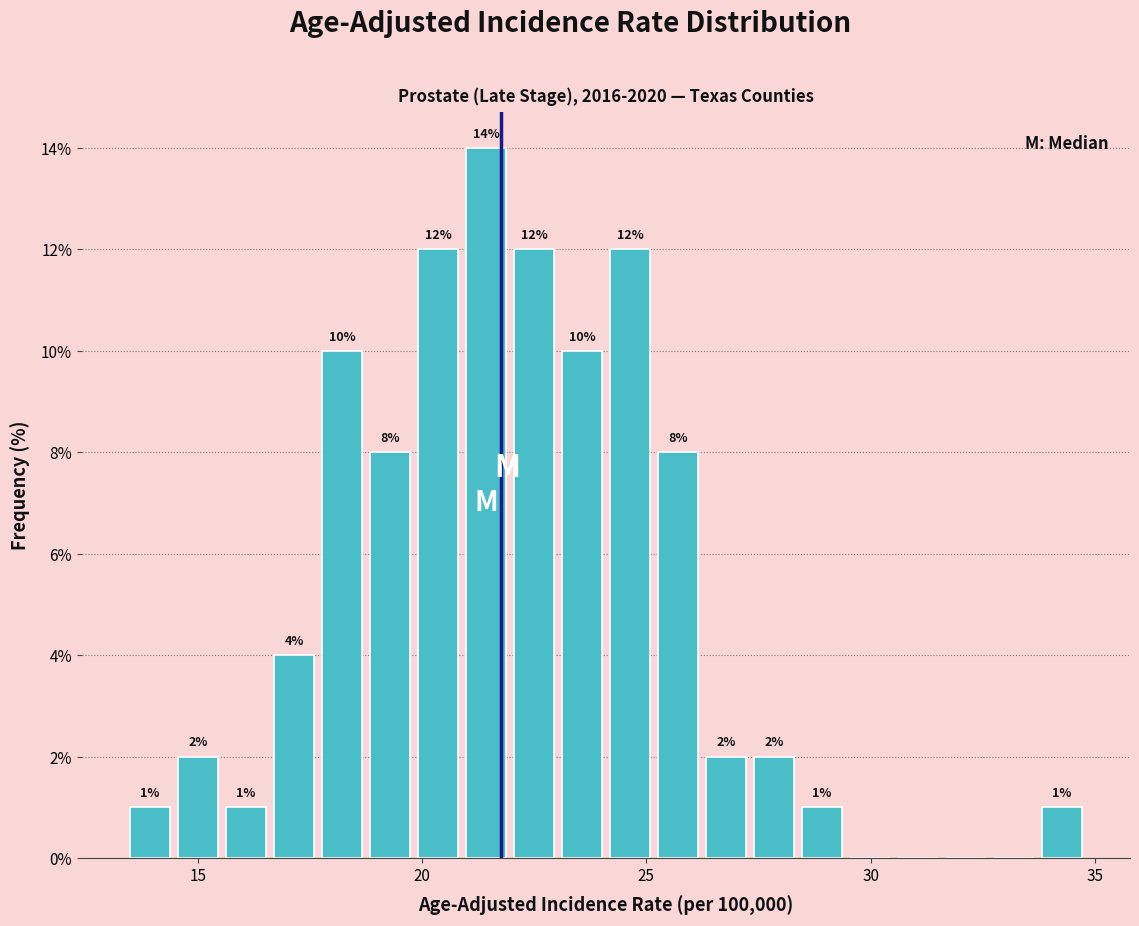

Around what value on the x-axis is the tallest bar? Give the approximate position of its centre, as read against the axis.

21.5